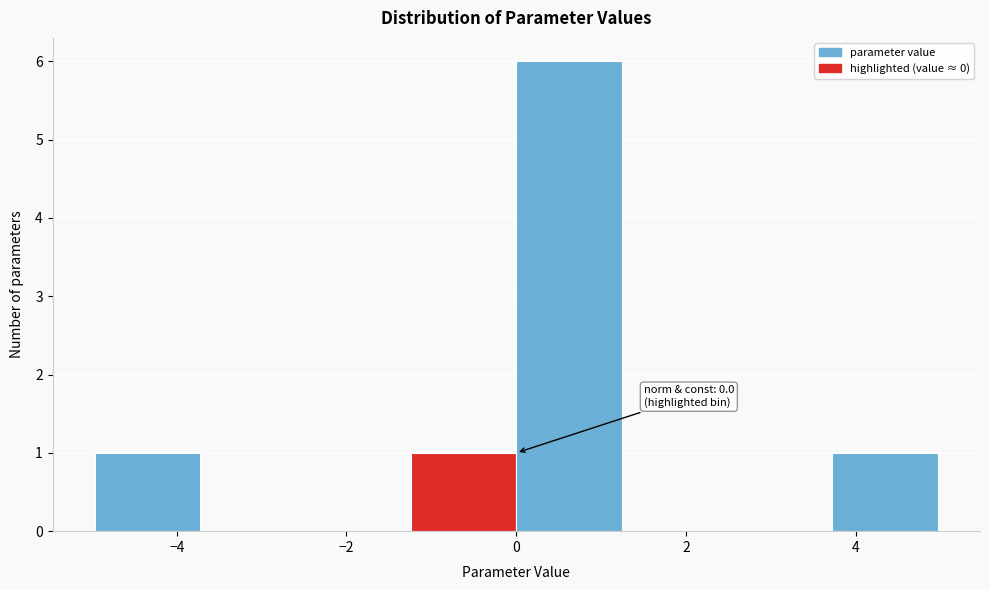

Which range on the x-axis has the tallest bar?

0.0 to 1.2